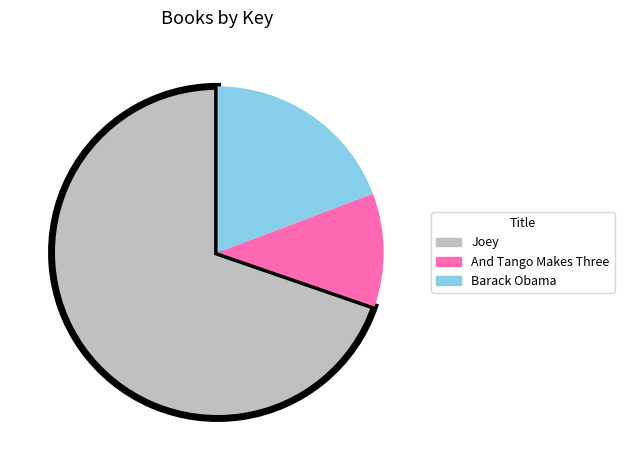

How many segments does this pie chart have?

3